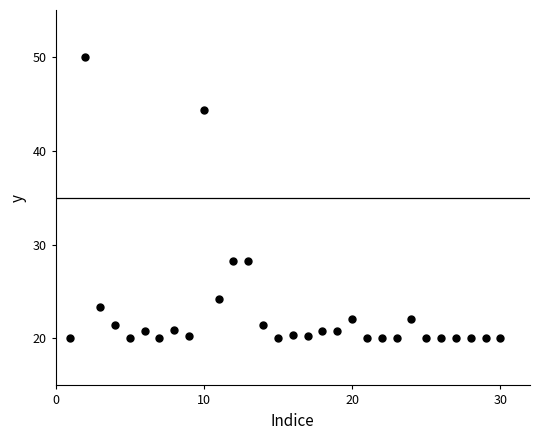

What is the range of X values (max minus min)?

29.0